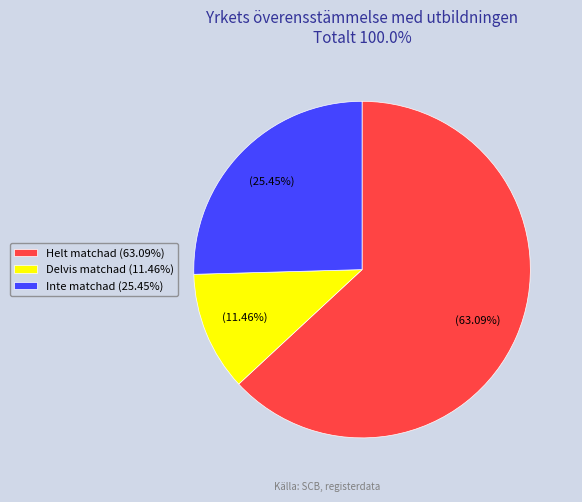

Is it true that Inte matchad is 12% of the pie?

False